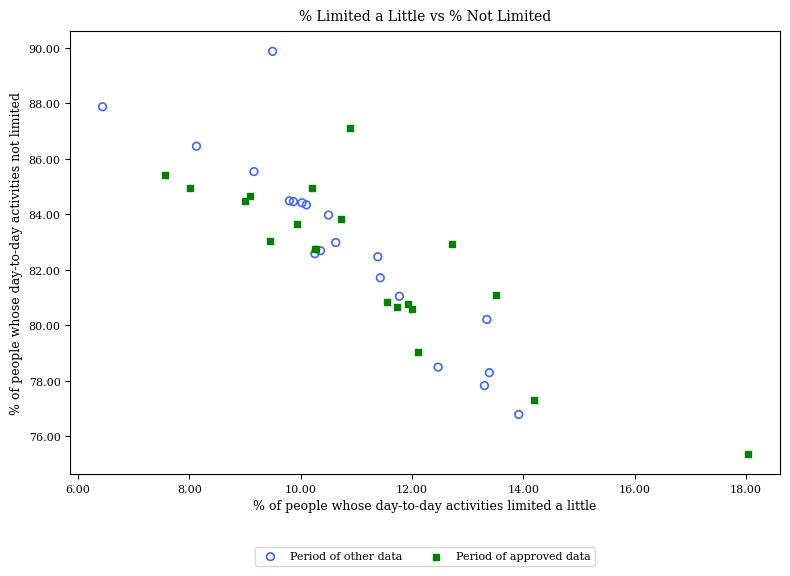

Which series has the widest spread of Y values?

Period of other data